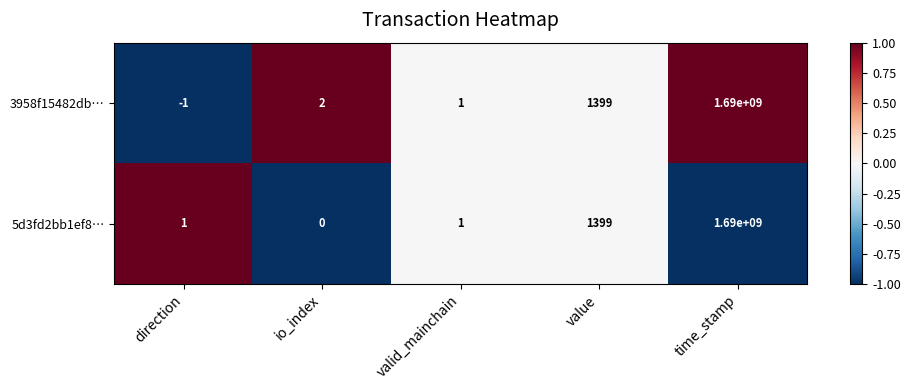

How many values in 3958f15482db… are below zero?

1